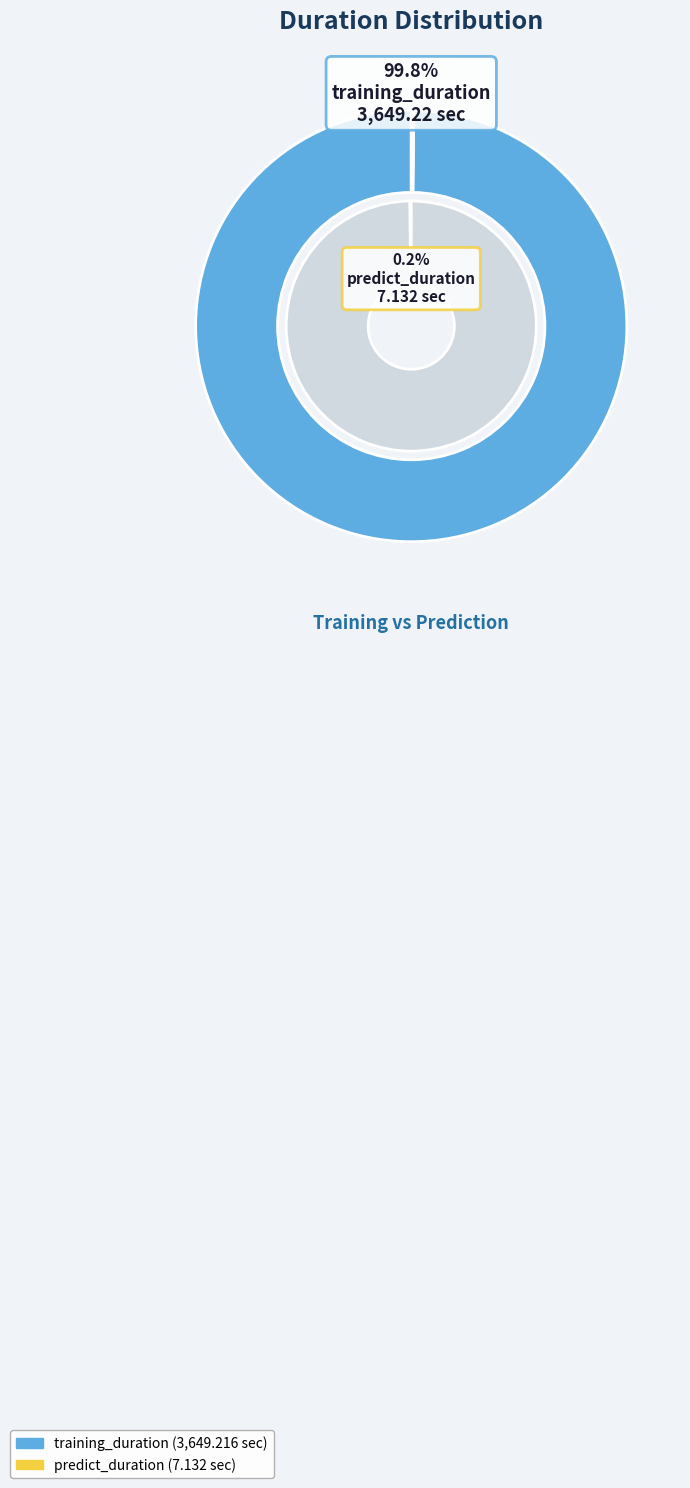

Between training_duration and predict_duration, which is larger?

training_duration